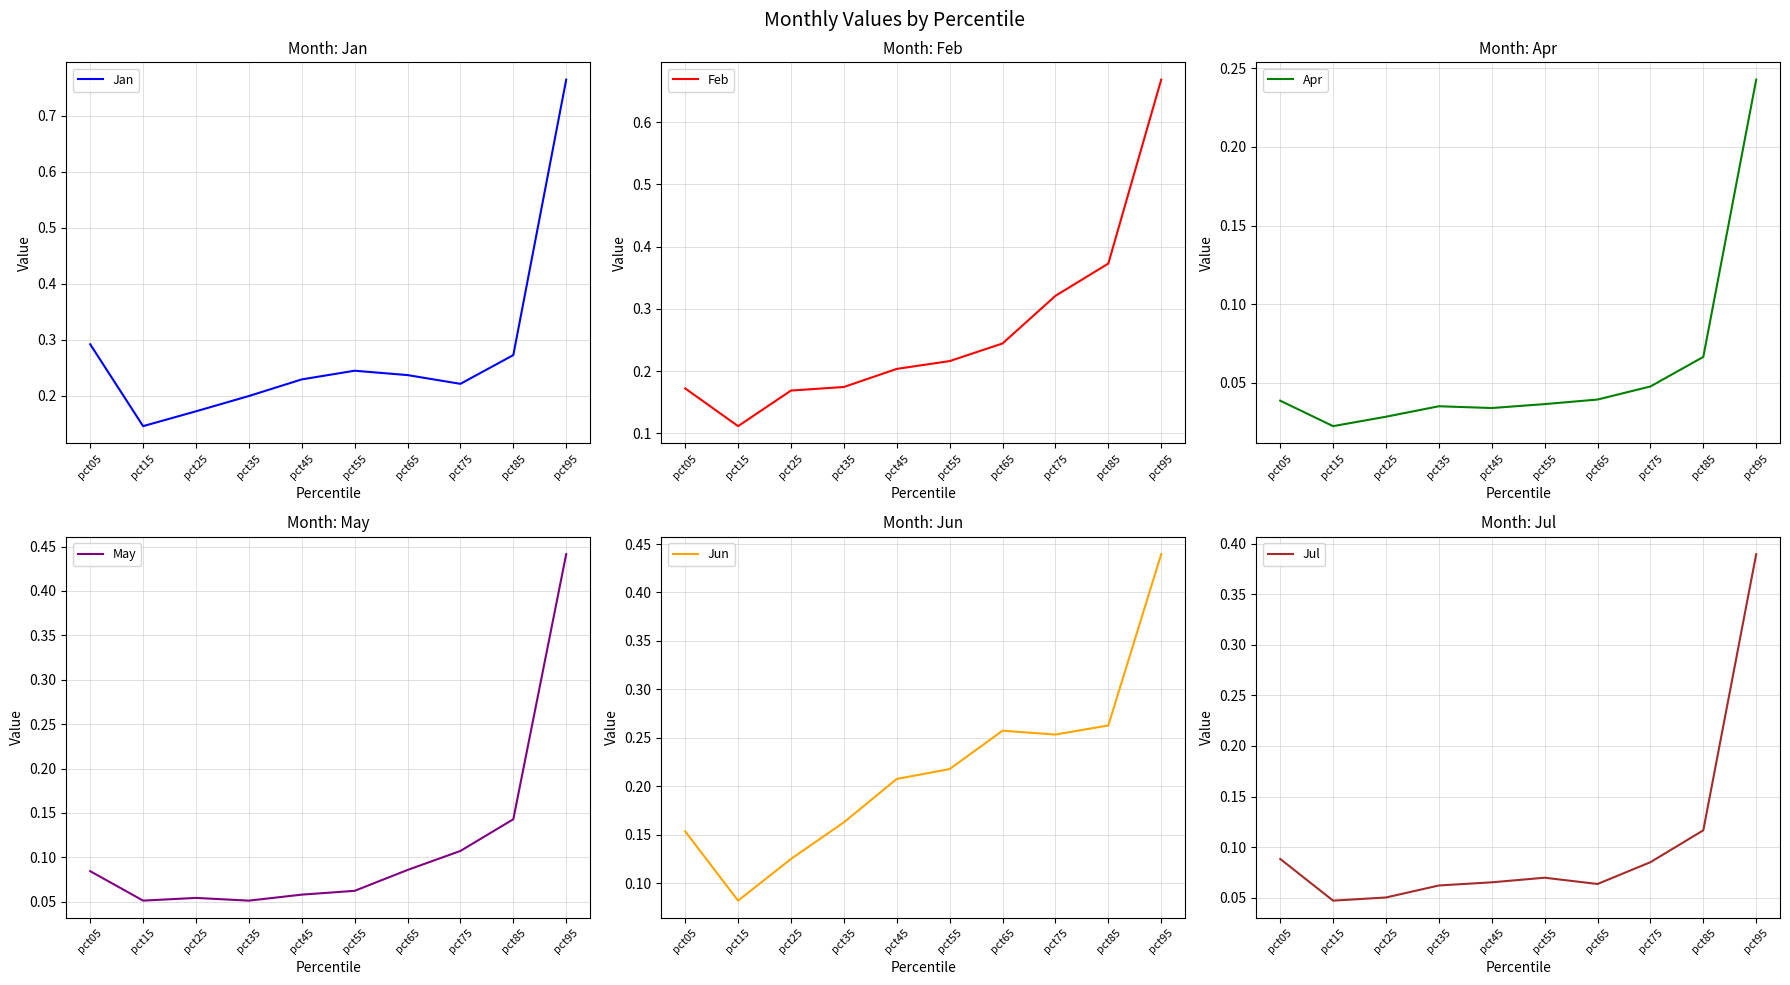

What is the approximate value of Jun at pct35?

0.2